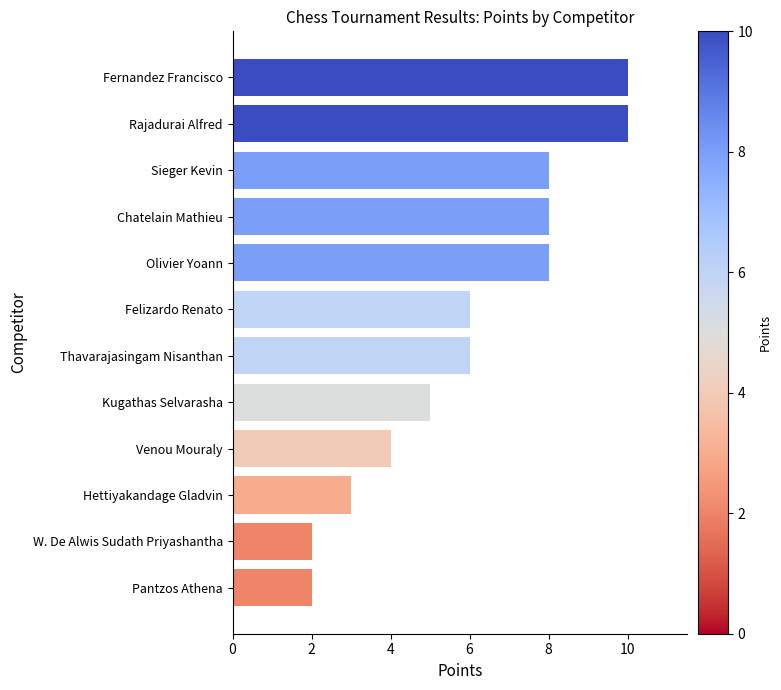

The chart shows a value of 2 at W. De Alwis Sudath Priyashantha. True or false?

True